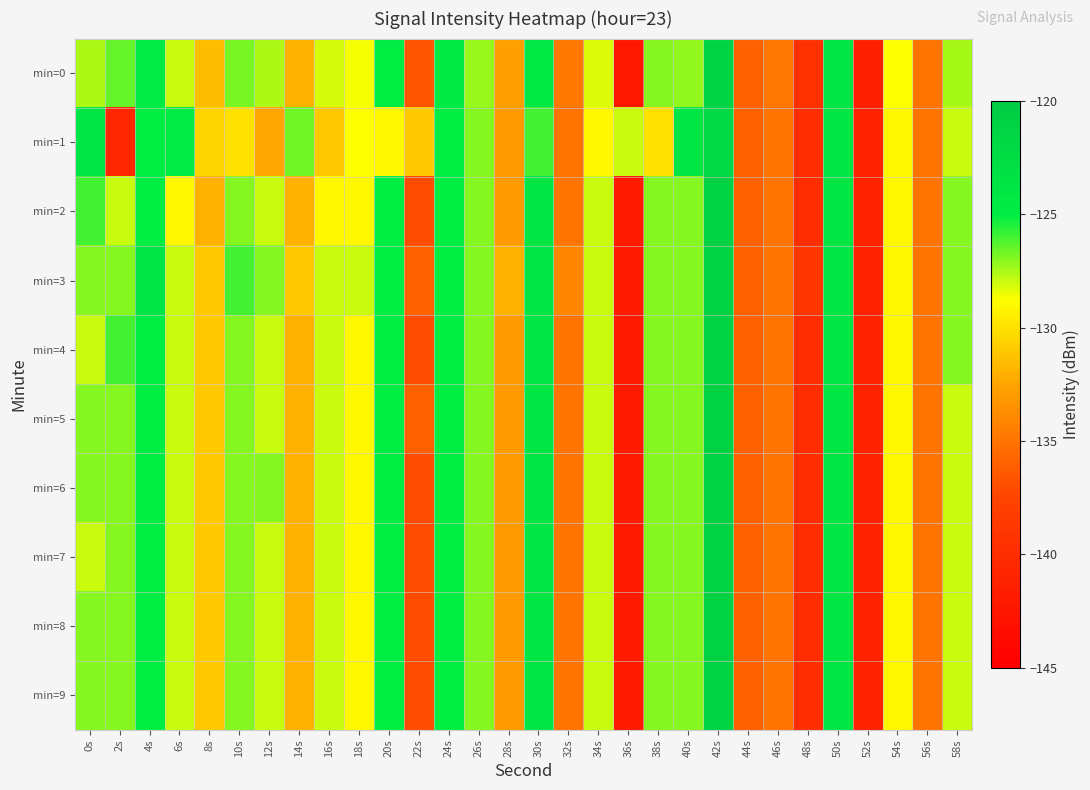

Rank the series at 34s from highest to lowest value.

min=2, min=3, min=4, min=5, min=6, min=7, min=8, min=9, min=0, min=1